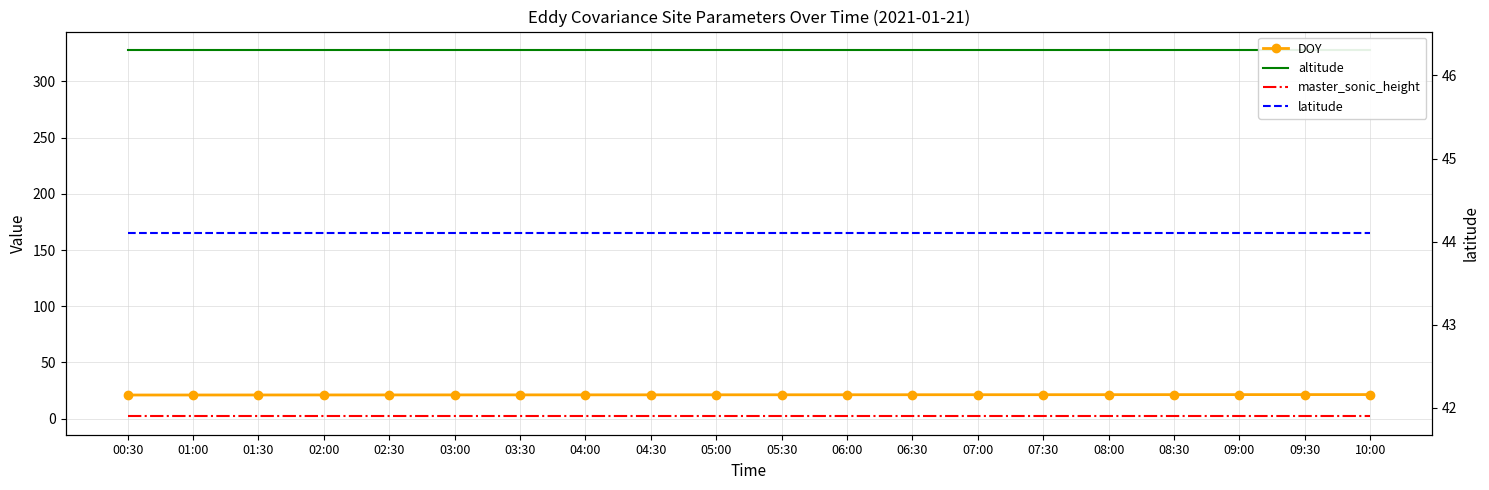

Rank the categories by latitude value from highest to lowest.

00:30, 01:00, 01:30, 02:00, 02:30, 03:00, 03:30, 04:00, 04:30, 05:00, 05:30, 06:00, 06:30, 07:00, 07:30, 08:00, 08:30, 09:00, 09:30, 10:00